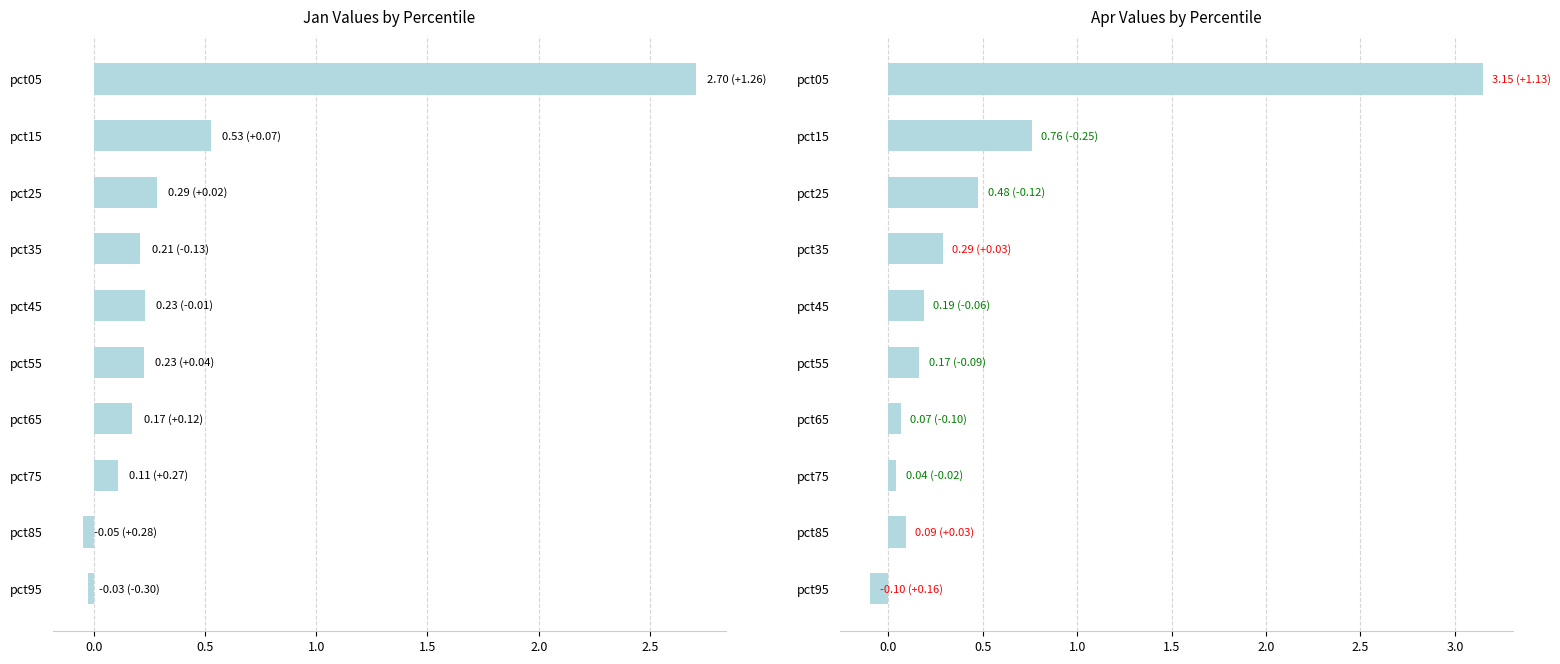

Does the chart contain any negative values?

Yes